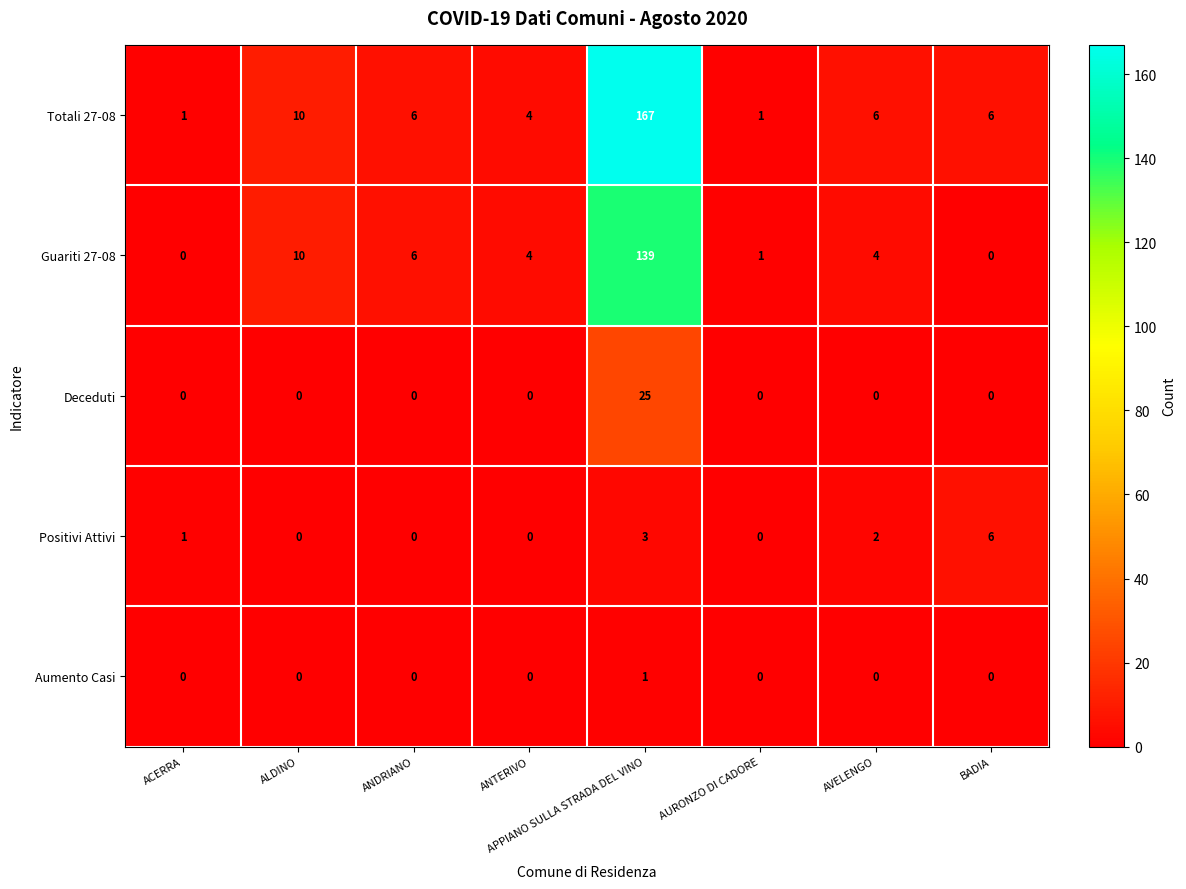

How many distinct data groups are displayed?

5